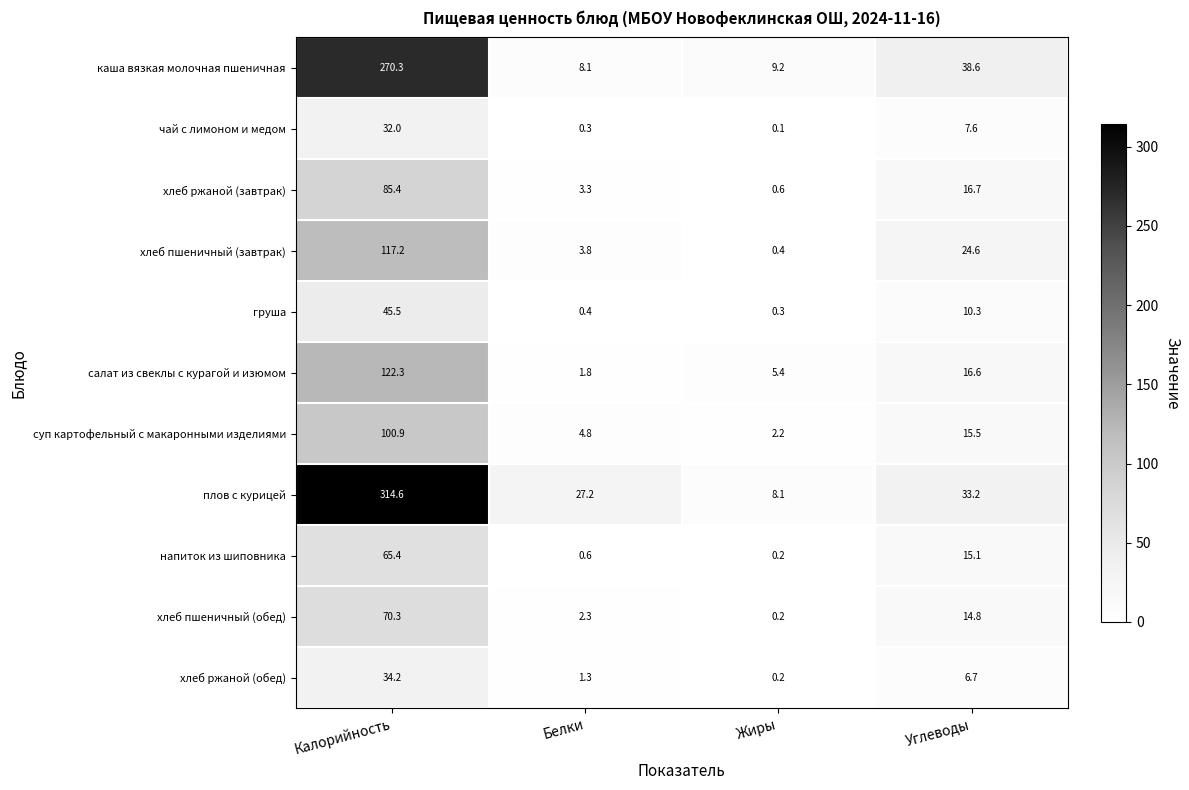

At which category is the sum across all series the highest?

Калорийность